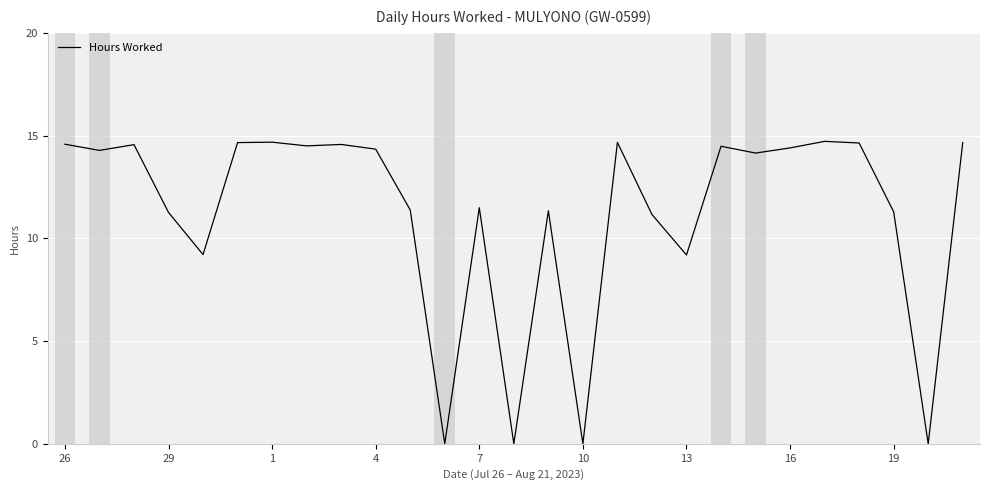

Does the chart display data point markers on the line(s)?

No